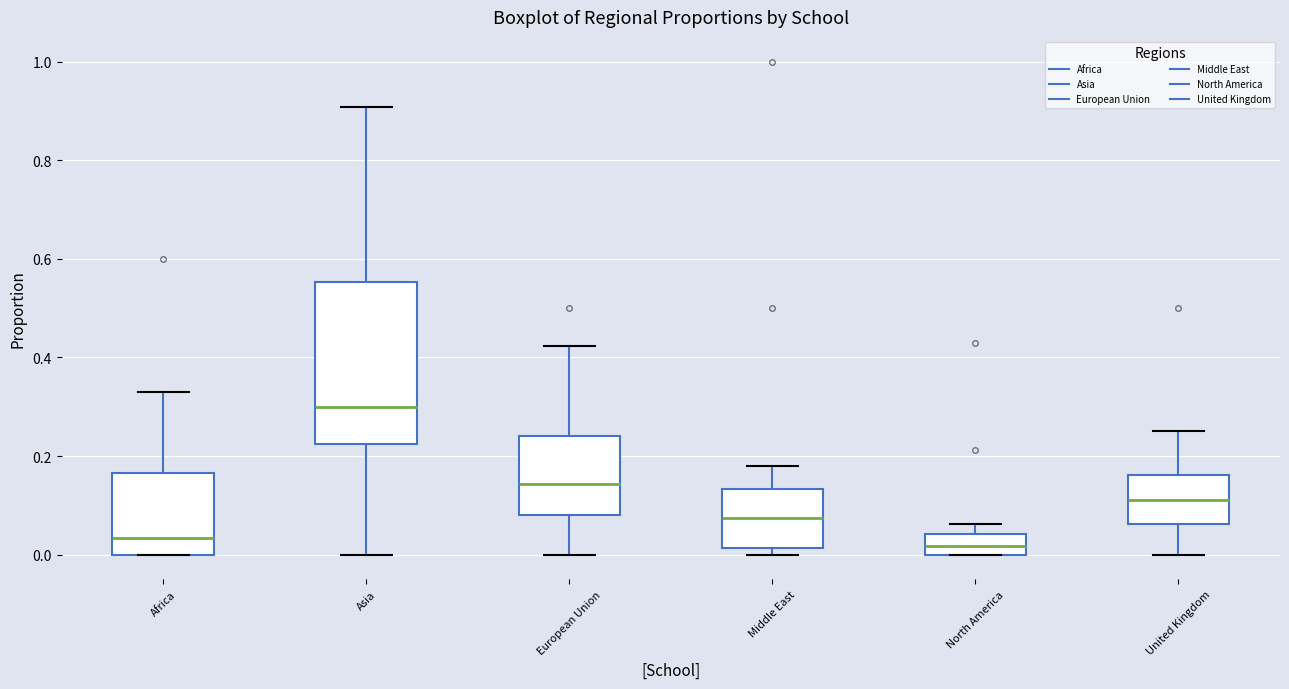

Reading left to right, read every box against the y-axis: the position of its median line, the range the box covers, and the ends of its whiskers. The values are not printed on the chart, so give them approximately, as read against the axis.

Africa: median 0.04, box 0.00 to 0.16, whiskers 0.00 to 0.34
Asia: median 0.30, box 0.22 to 0.56, whiskers 0.00 to 0.90
European Union: median 0.14, box 0.08 to 0.24, whiskers 0.00 to 0.42
Middle East: median 0.08, box 0.02 to 0.14, whiskers 0.00 to 0.18
North America: median 0.02, box 0.00 to 0.04, whiskers 0.00 to 0.06
United Kingdom: median 0.12, box 0.06 to 0.16, whiskers 0.00 to 0.26